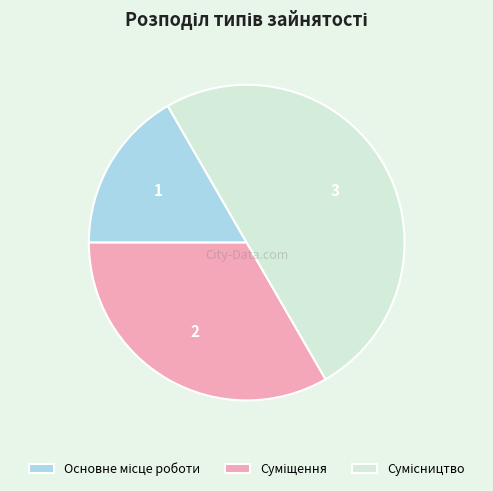

Which slice is the largest?

Сумісництво